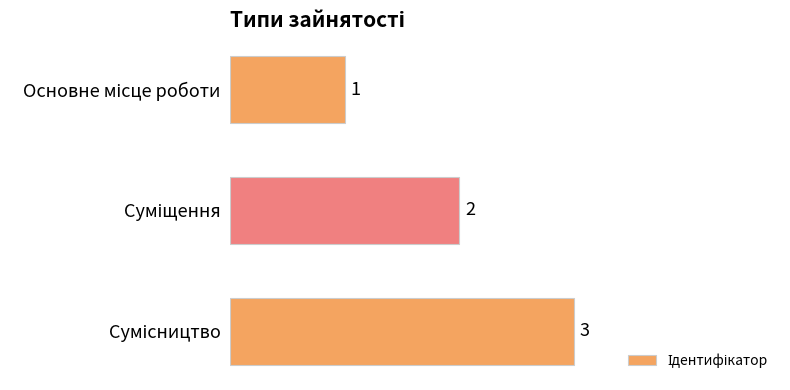

What is the sum of all values?

6